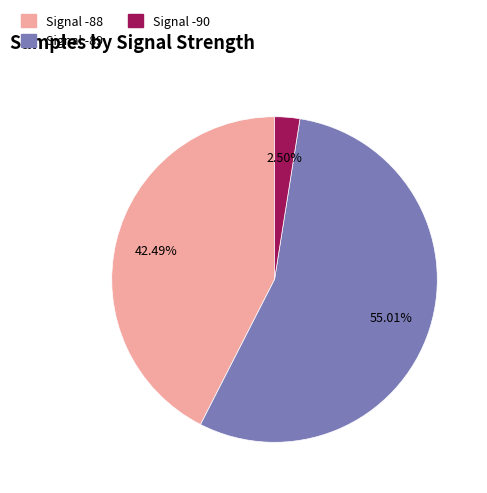

Is there a majority slice in this chart?

Yes